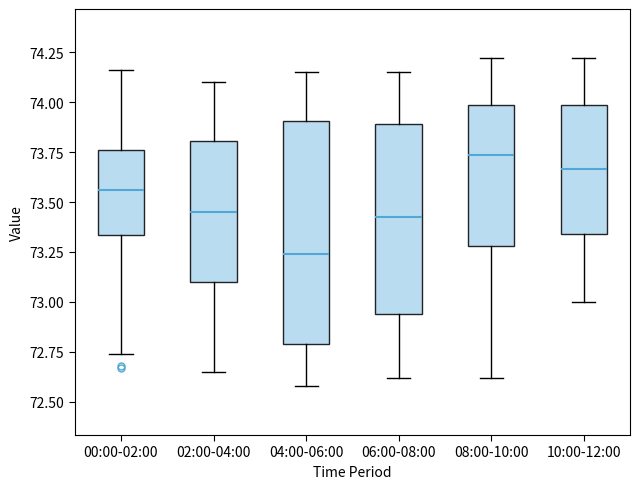

Reading left to right, transcribe this box plot: for each box, give where its median line is, the range the box spans, and where its two whiskers end, as read against the y-axis. The values are not printed on the chart, so give them approximately, as read against the axis.

00:00-02:00: median 73.55, box 73.35 to 73.75, whiskers 72.75 to 74.15
02:00-04:00: median 73.45, box 73.10 to 73.80, whiskers 72.65 to 74.10
04:00-06:00: median 73.25, box 72.80 to 73.90, whiskers 72.60 to 74.15
06:00-08:00: median 73.45, box 72.95 to 73.90, whiskers 72.60 to 74.15
08:00-10:00: median 73.75, box 73.30 to 74.00, whiskers 72.60 to 74.20
10:00-12:00: median 73.65, box 73.35 to 74.00, whiskers 73.00 to 74.20